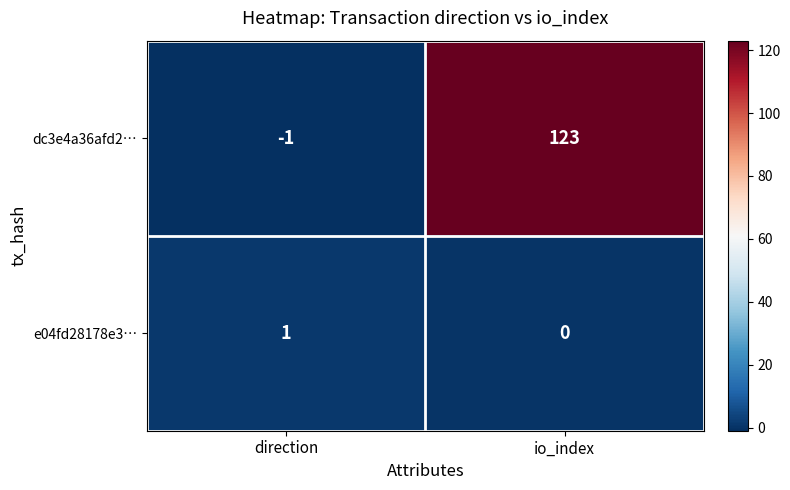

The dc3e4a36afd2… series shows 173 at io_index. True or false?

False